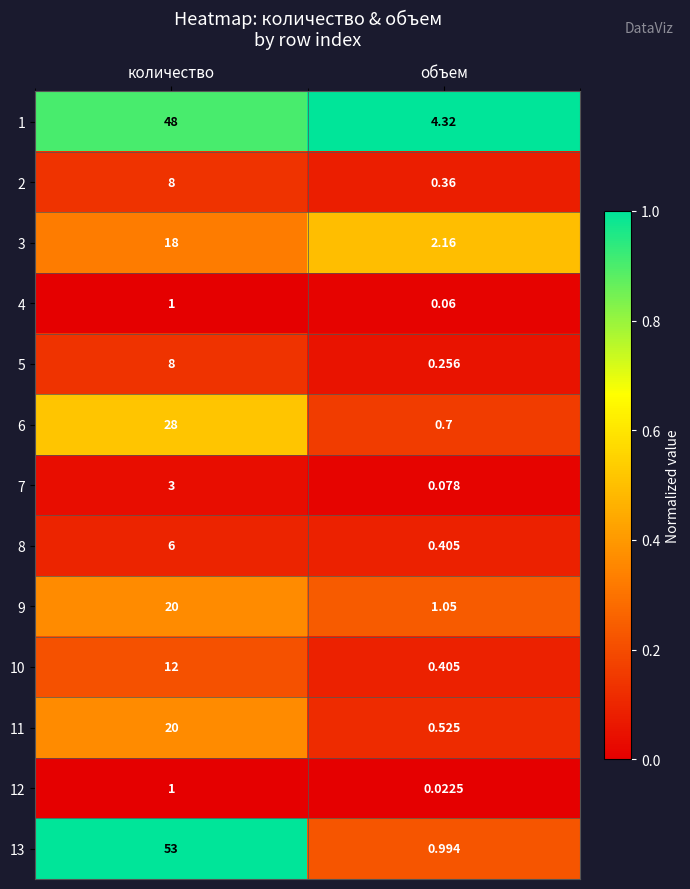

At which category is the sum across all series the highest?

количество